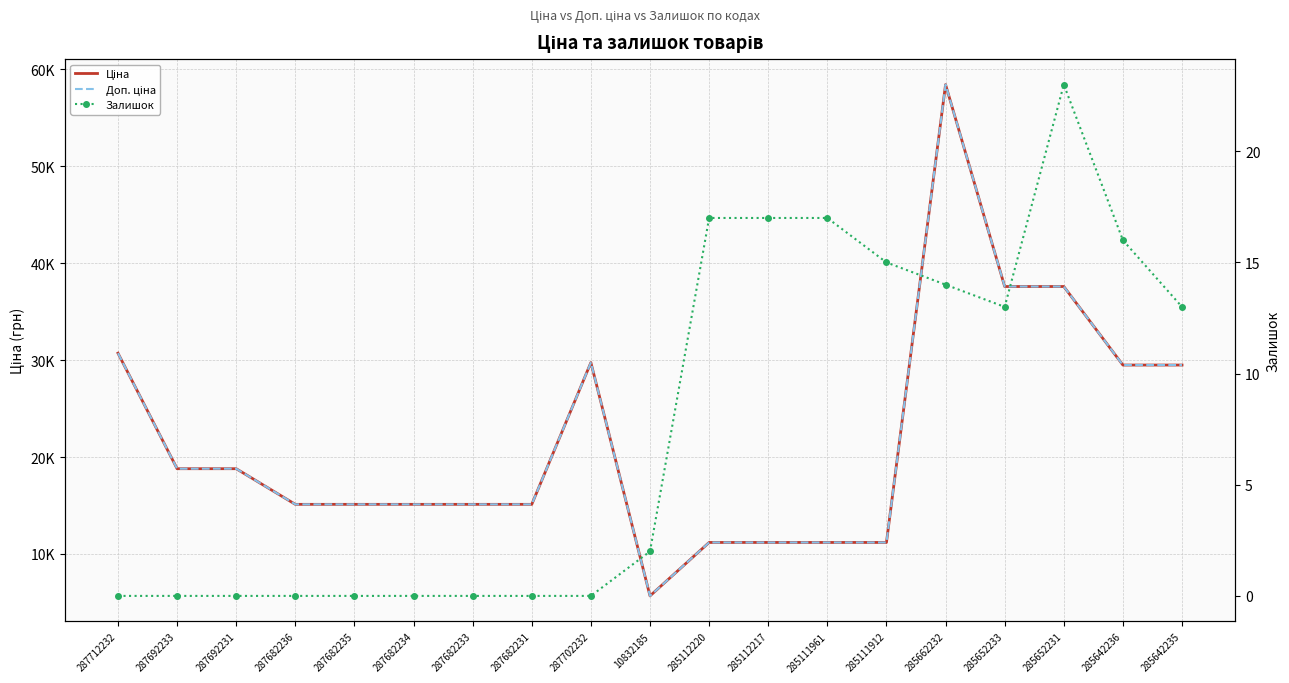

Reading left to right, what are all the values shown in this chart?

Ціна: 30717.1	18796.8	18796.8	15120.0	15120.0	15120.0	15120.0	15120.0	29747.2	5673.8	11188.2	11188.2	11188.2	11188.2	58426.5	37593.6	37593.6	29491.5	29491.5
Доп. ціна: 30717.1	18796.8	18796.8	15120.0	15120.0	15120.0	15120.0	15120.0	29747.2	5673.8	11188.2	11188.2	11188.2	11188.2	58426.5	37593.6	37593.6	29491.5	29491.5
Залишок: 0.0	0.0	0.0	0.0	0.0	0.0	0.0	0.0	0.0	2.0	17.0	17.0	17.0	15.0	14.0	13.0	23.0	16.0	13.0